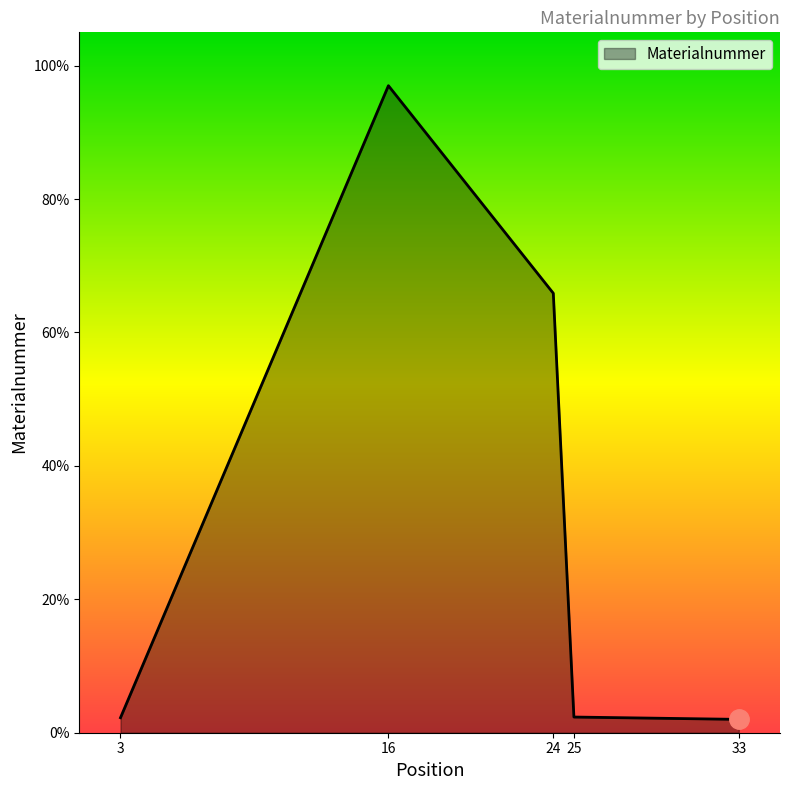

True or false: there are more than 0 points higher than both neighbors.

True